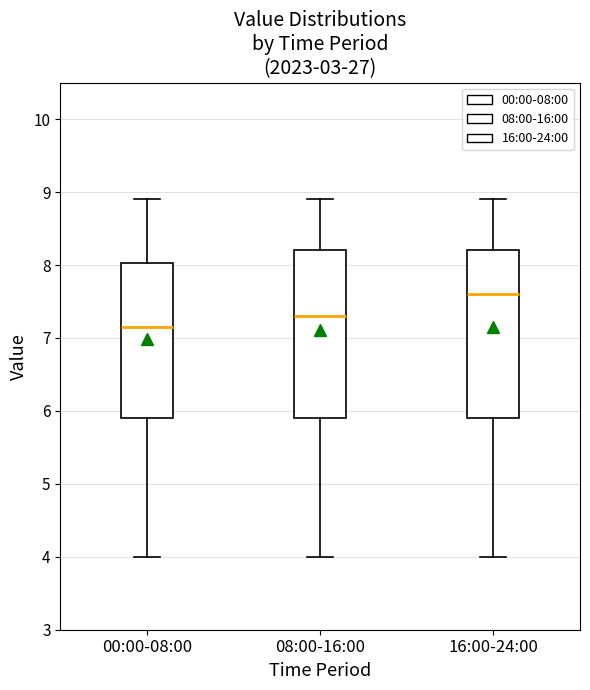

Which box has the lowest median line?

00:00-08:00